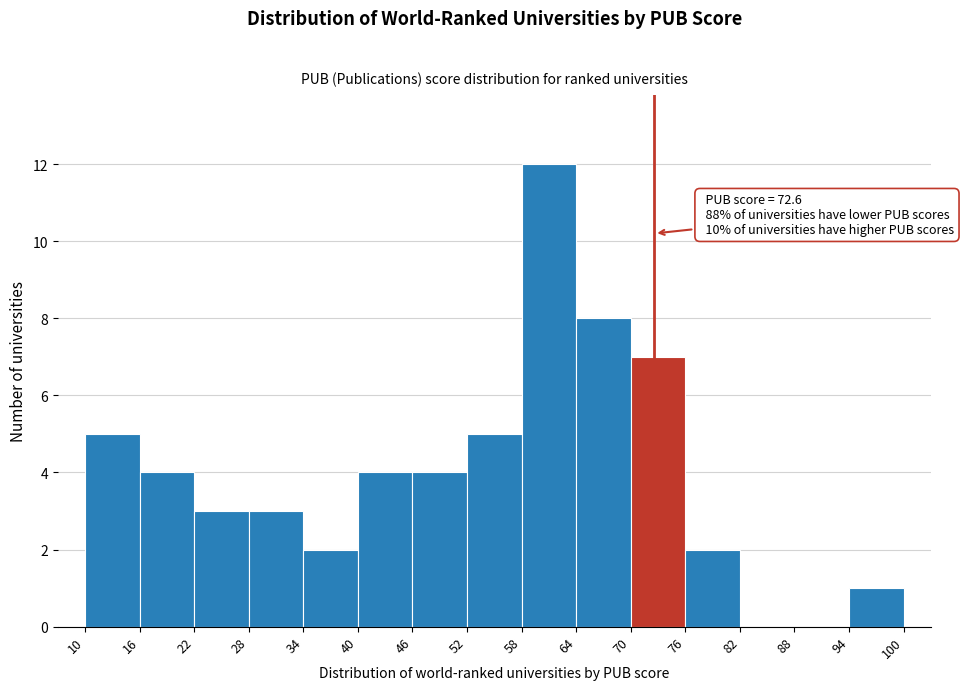

Which range on the x-axis has the tallest bar?

58 to 64